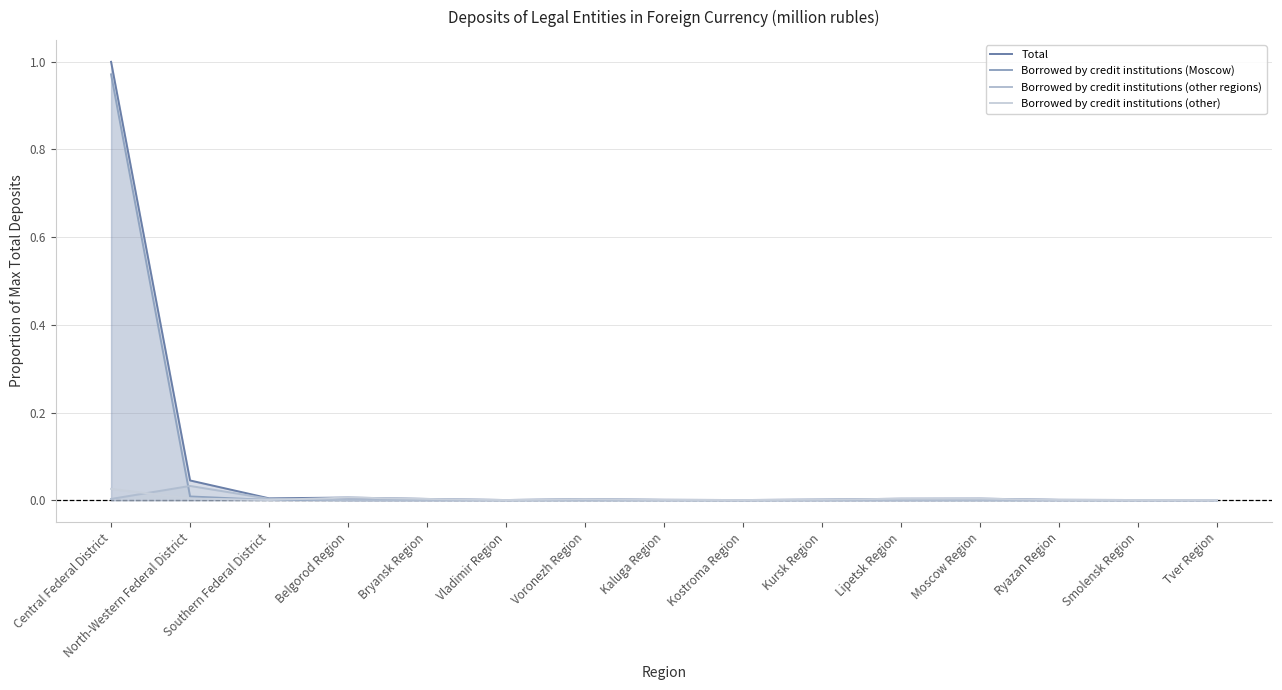

Rank the series at Moscow Region from lowest to highest value.

Borrowed by credit institutions (other regions), Borrowed by credit institutions (Moscow), Borrowed by credit institutions (other), Total